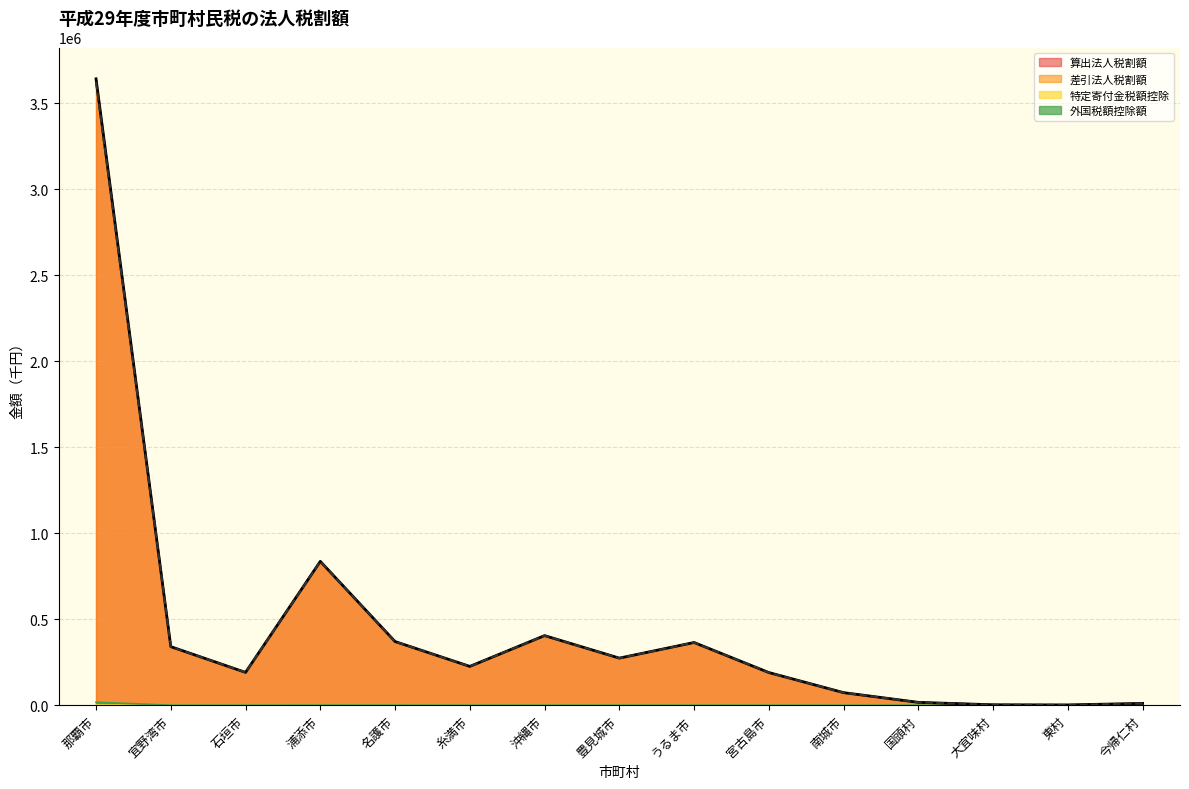

At which category is the sum across all series the highest?

那覇市